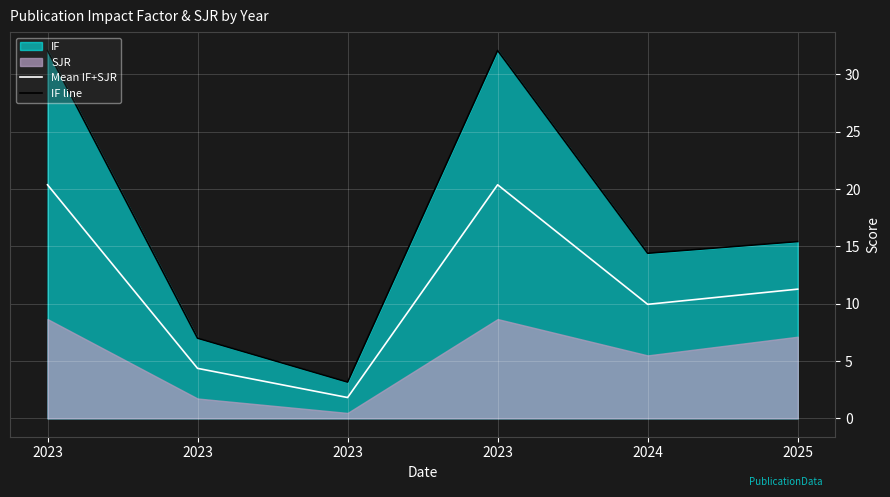

The Mean IF+SJR series shows 29.1 at 2023. True or false?

False